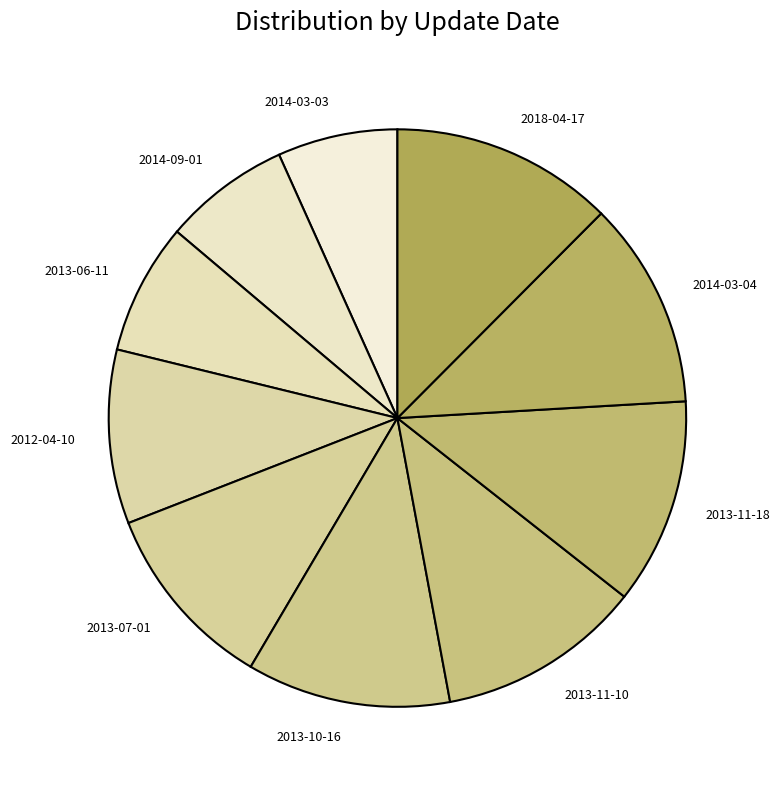

How many slices are in this pie chart?

10